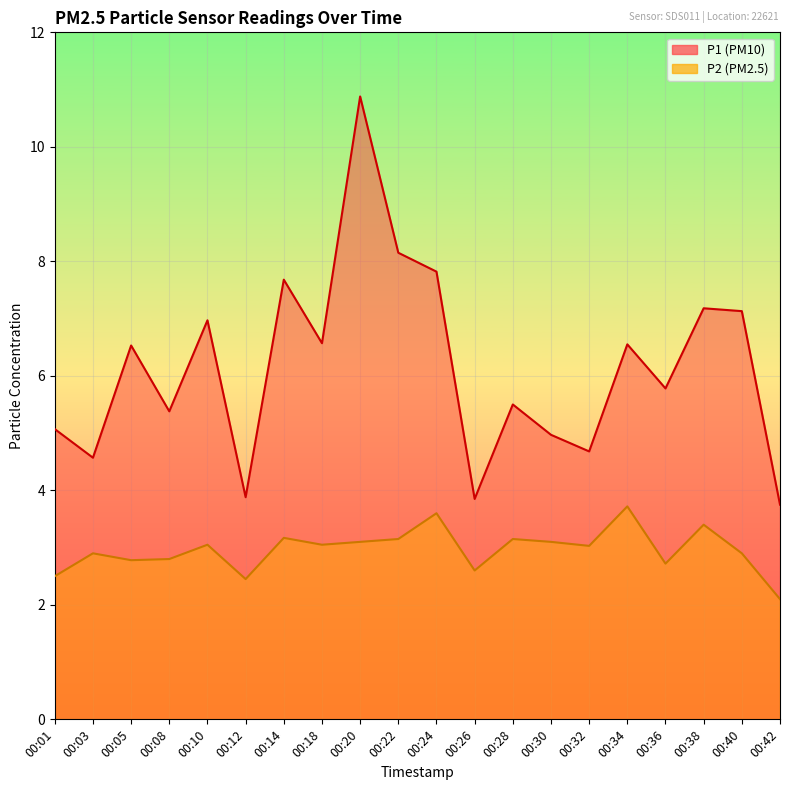

What is the difference between the second highest and minimum values in the P2 series?

1.5